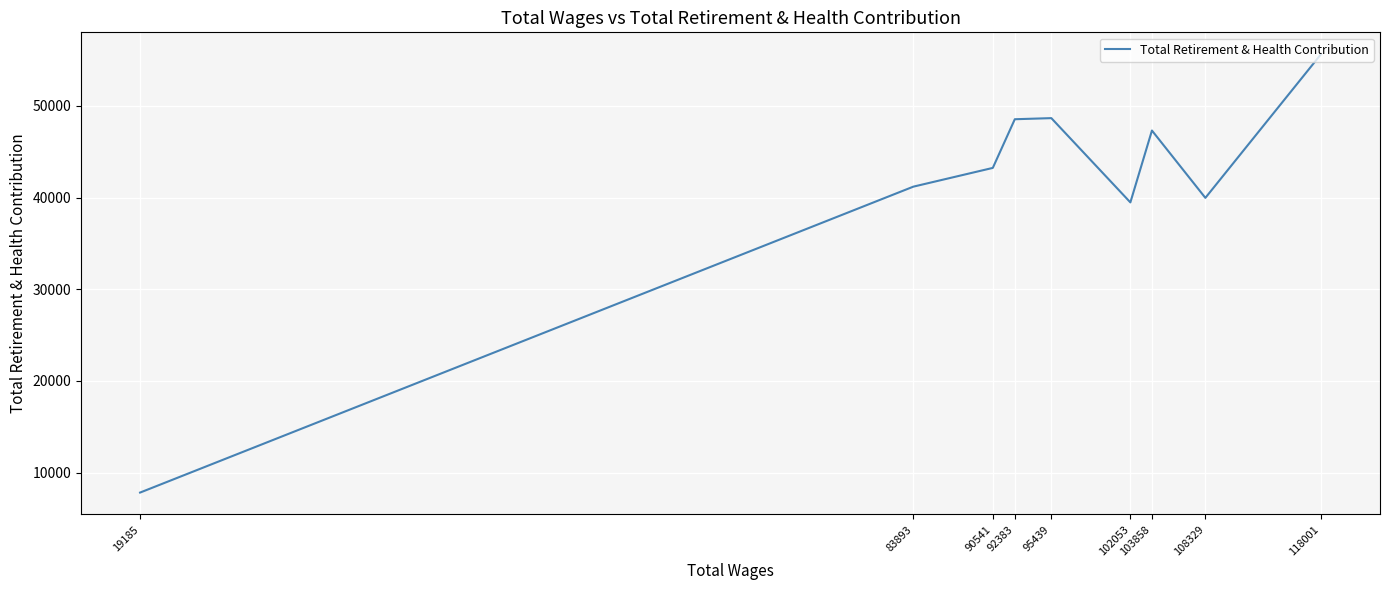

Reading left to right, list all the values displayed in this chart.

118001=55634	108329=39965	103858=47313	102053=39471	95439=48665	92383=48544	90541=43234	83893=41189	19185=7814